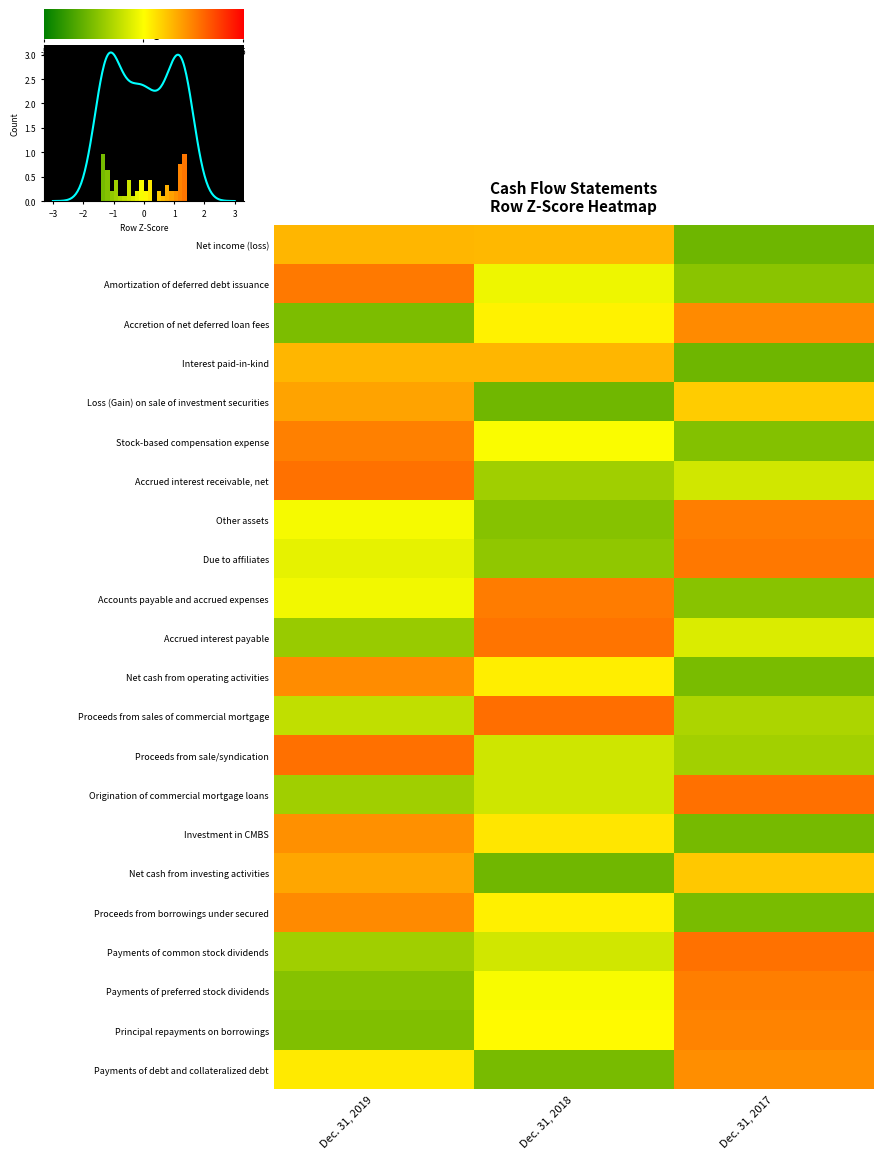

Reading left to right, transcribe all the data shown in this chart.

Net income (loss): 0.7	0.7	-1.4
Amortization of deferred debt issuance: 1.3	-0.2	-1.1
Accretion of net deferred loan fees: -1.3	0.1	1.2
Interest paid-in-kind: 0.7	0.7	-1.4
Loss (Gain) on sale of investment securities: 0.9	-1.4	0.5
Stock-based compensation expense: 1.2	-0.0	-1.2
Accrued interest receivable, net: 1.4	-0.9	-0.4
Other assets: -0.1	-1.2	1.3
Due to affiliates: -0.2	-1.1	1.3
Accounts payable and accrued expenses: -0.1	1.3	-1.2
Accrued interest payable: -1.0	1.4	-0.4
Net cash from operating activities: 1.1	0.2	-1.3
Proceeds from sales of commercial mortgage: -0.6	1.4	-0.8
Proceeds from sale/syndication: 1.4	-0.5	-0.9
Origination of commercial mortgage loans: -0.9	-0.5	1.4
Investment in CMBS: 1.1	0.3	-1.3
Net cash from investing activities: 0.9	-1.4	0.5
Proceeds from borrowings under secured: 1.1	0.2	-1.3
Payments of common stock dividends: -0.9	-0.5	1.4
Payments of preferred stock dividends: -1.2	-0.1	1.3
Principal repayments on borrowings: -1.2	0.1	1.2
Payments of debt and collateralized debt: 0.2	-1.3	1.1